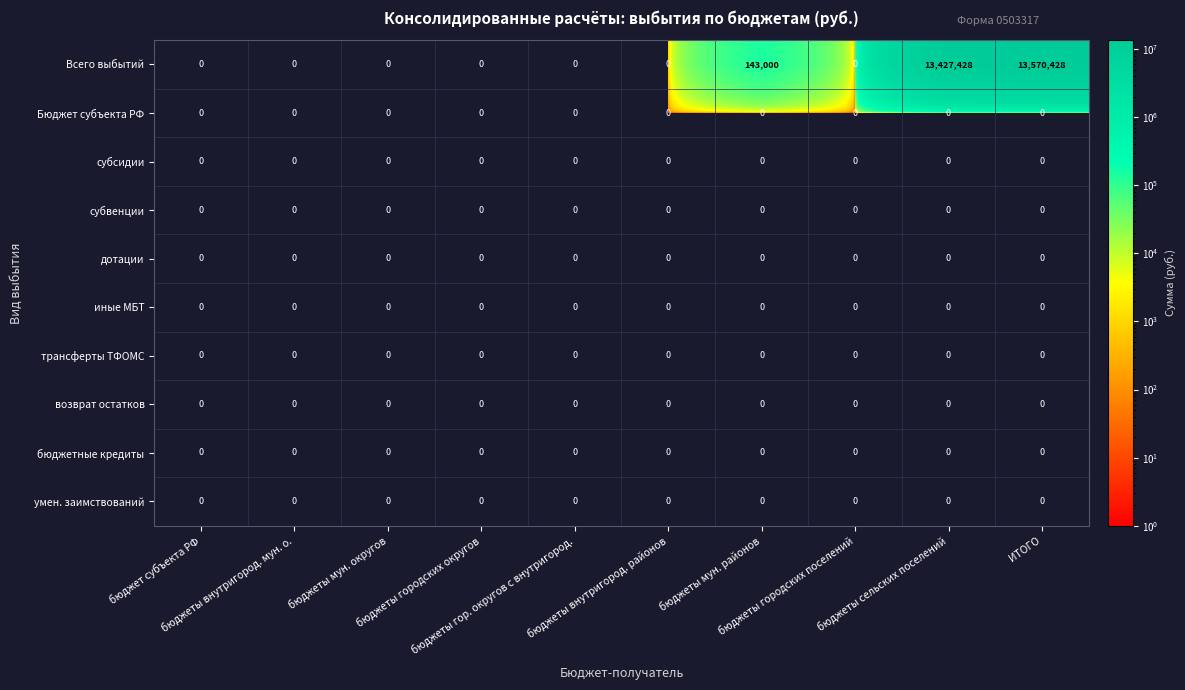

What is the greatest value displayed?

13570428